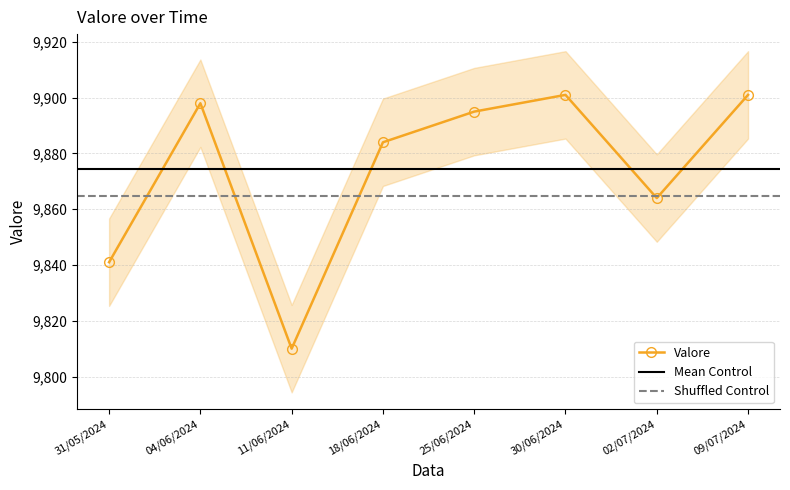

What is the ratio of the value at 18/06/2024 to the value at 30/06/2024?

1.0